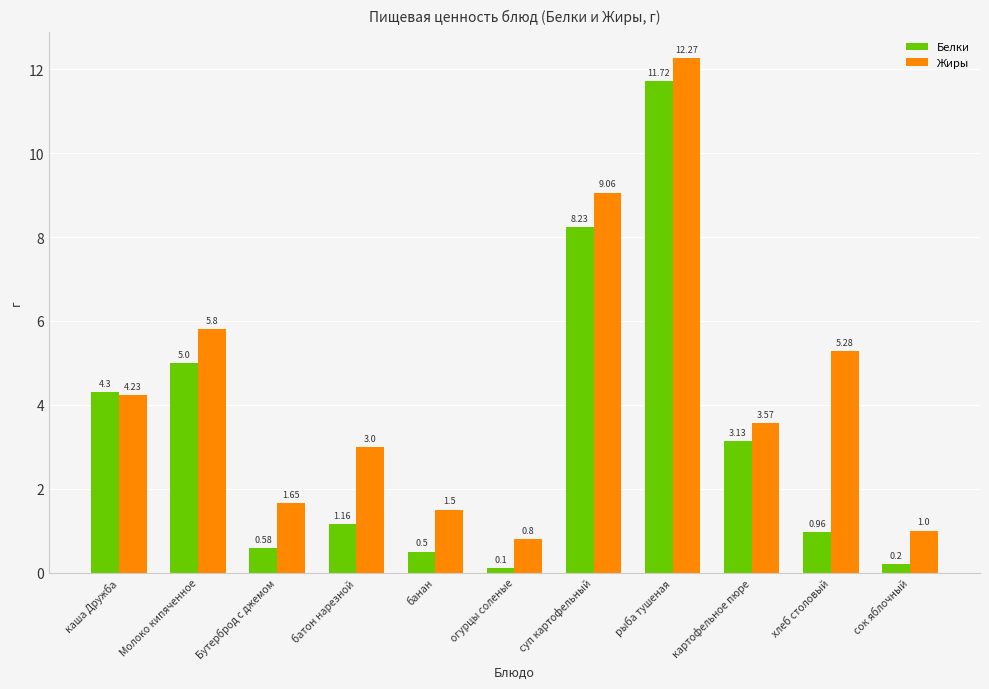

What is the difference between the maximum and minimum values in the Белки series?

11.6